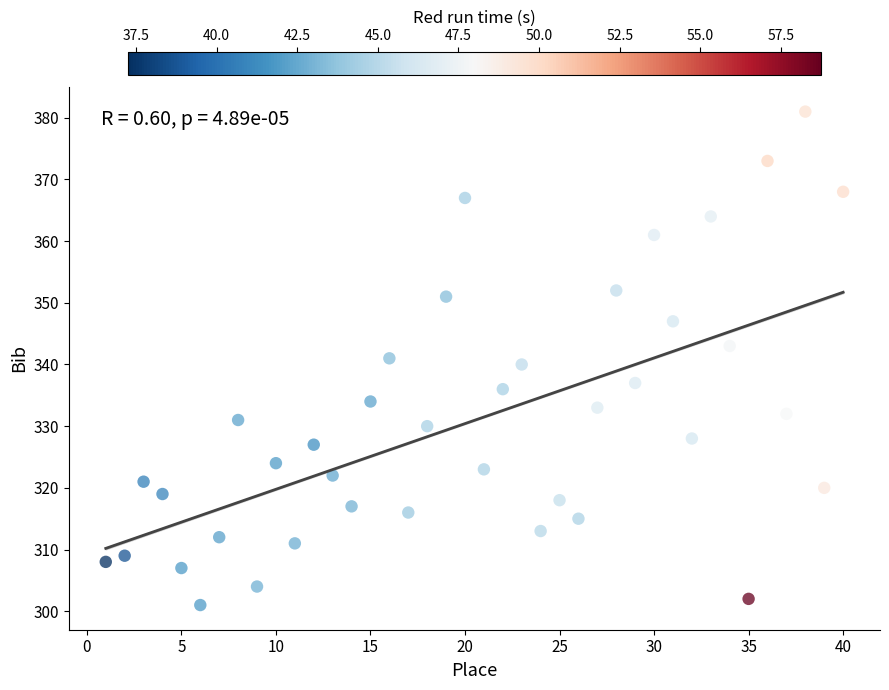

What is the range of X values (max minus min)?

39